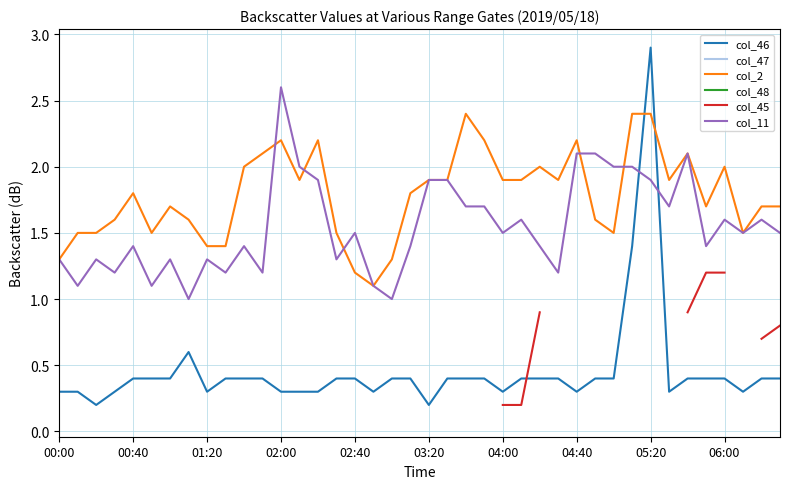

Which series has the largest total across all categories?

col_2